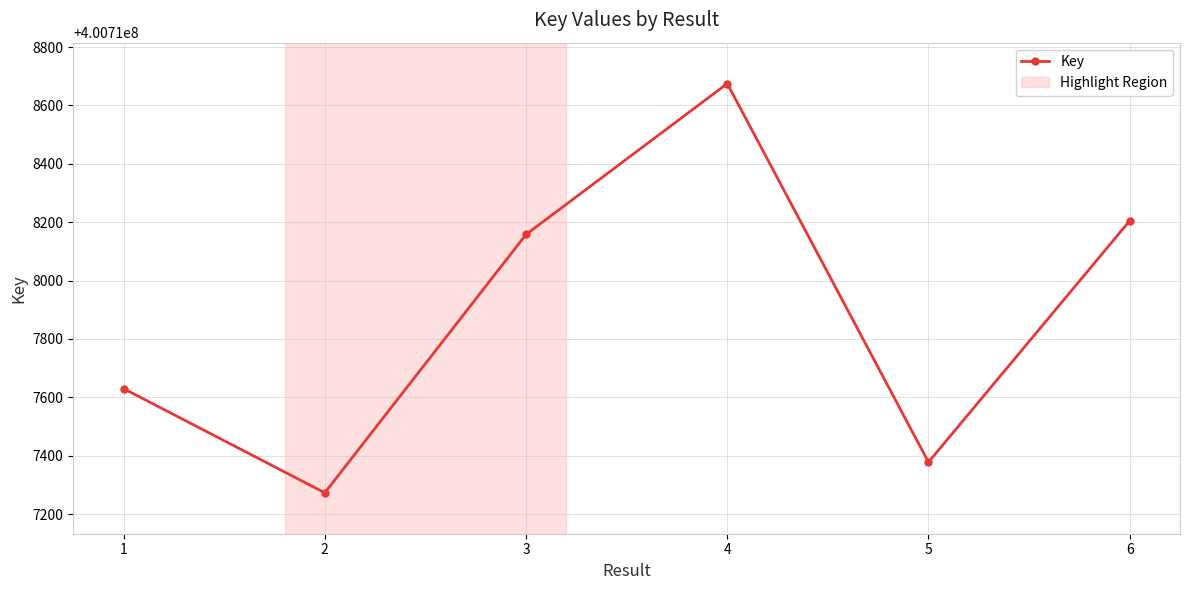

Where is the first local minimum?

2